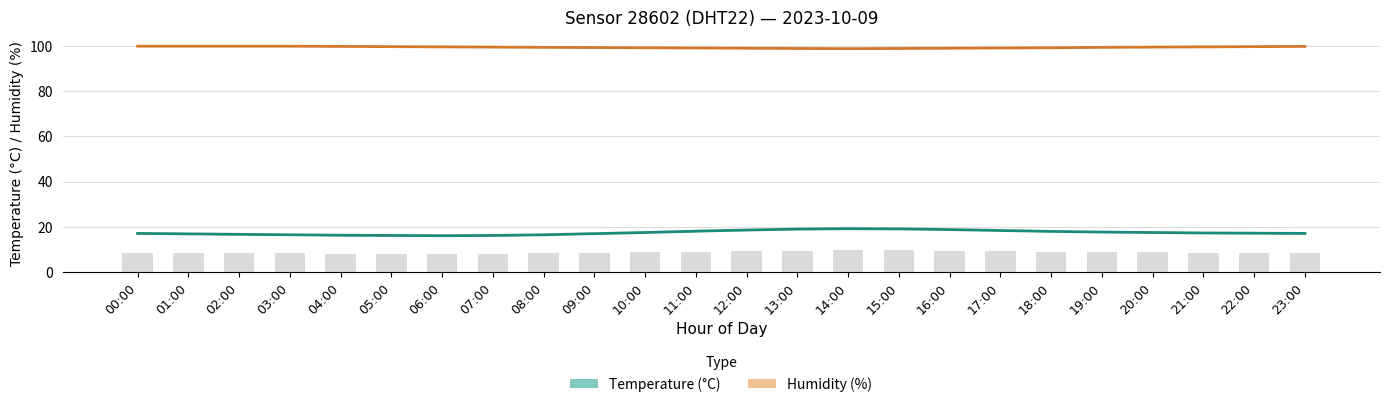

Where does the Temperature (°C) series first go above 17?

00:00